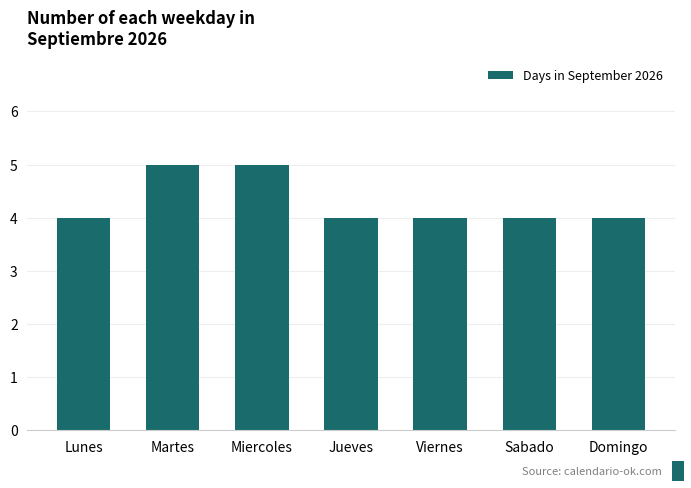

Count the number of data series in this chart.

1